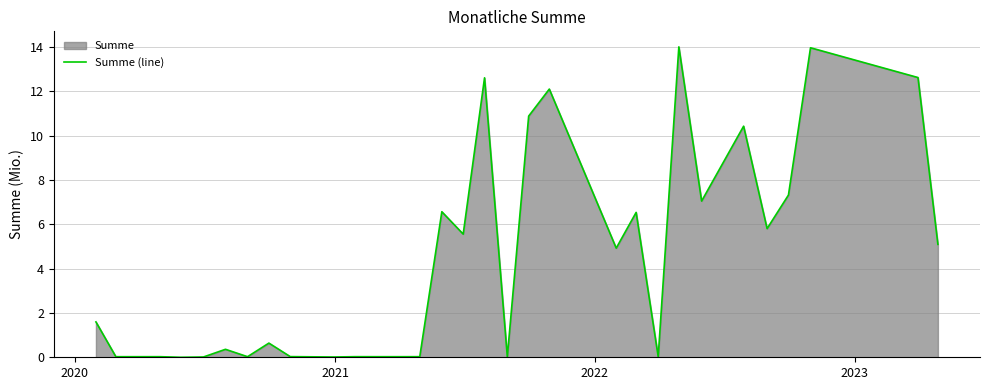

True or false: there are more than 1 points higher than both neighbors.

True